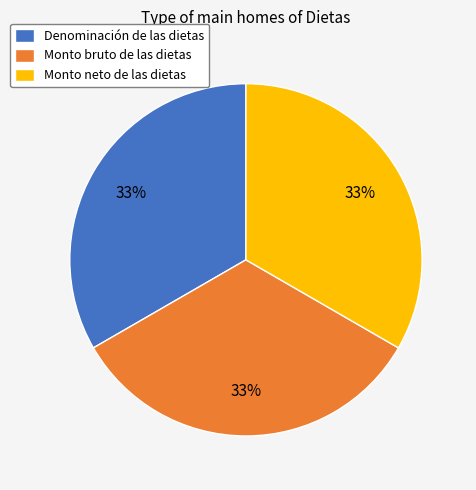

Does Monto bruto de las dietas represent more than half of the total?

No